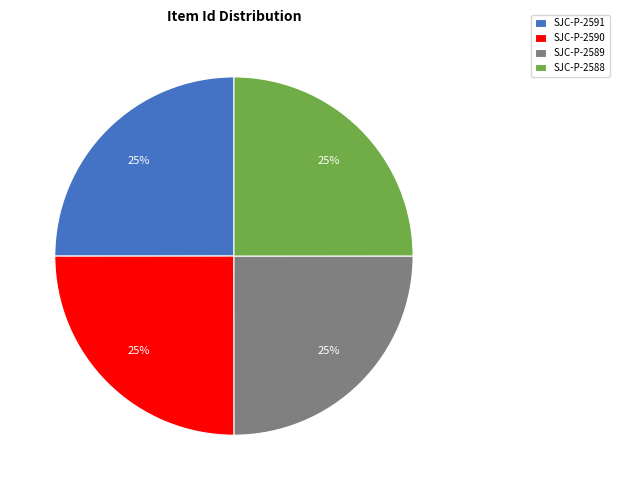

To the nearest percent, what is the combined percentage of SJC-P-2590 and SJC-P-2589?

50%